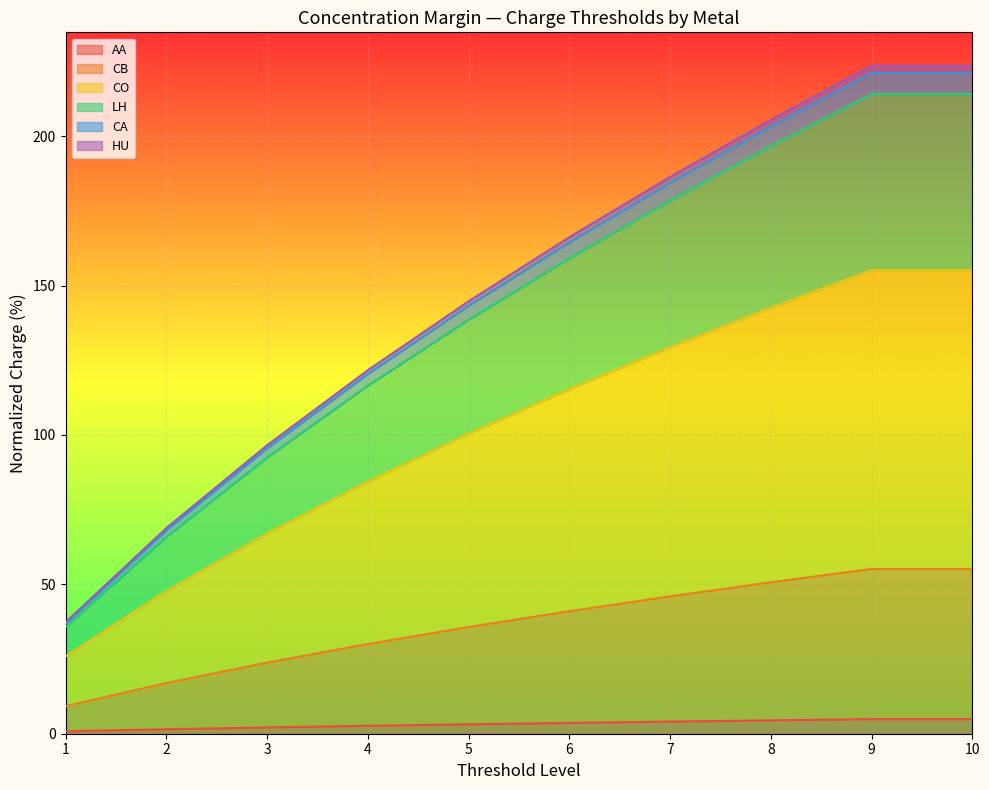

What is the highest value of the AA series?

4.9